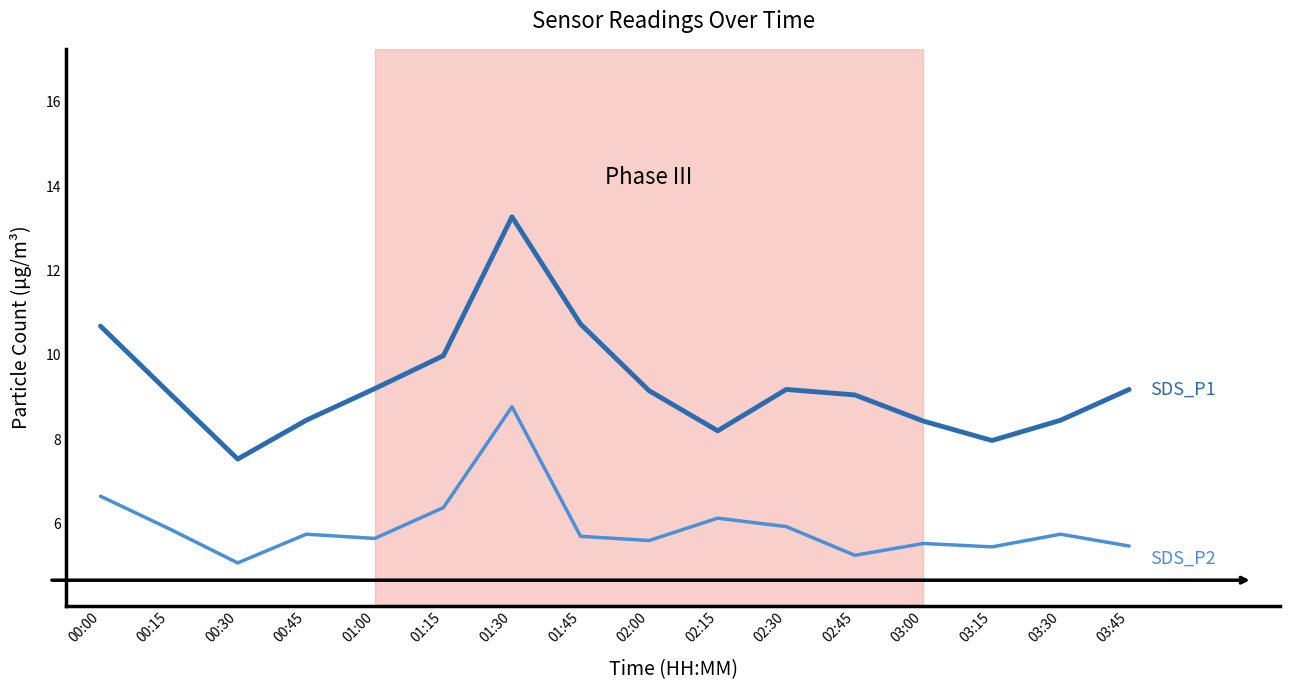

What position from the right is 03:45?

1